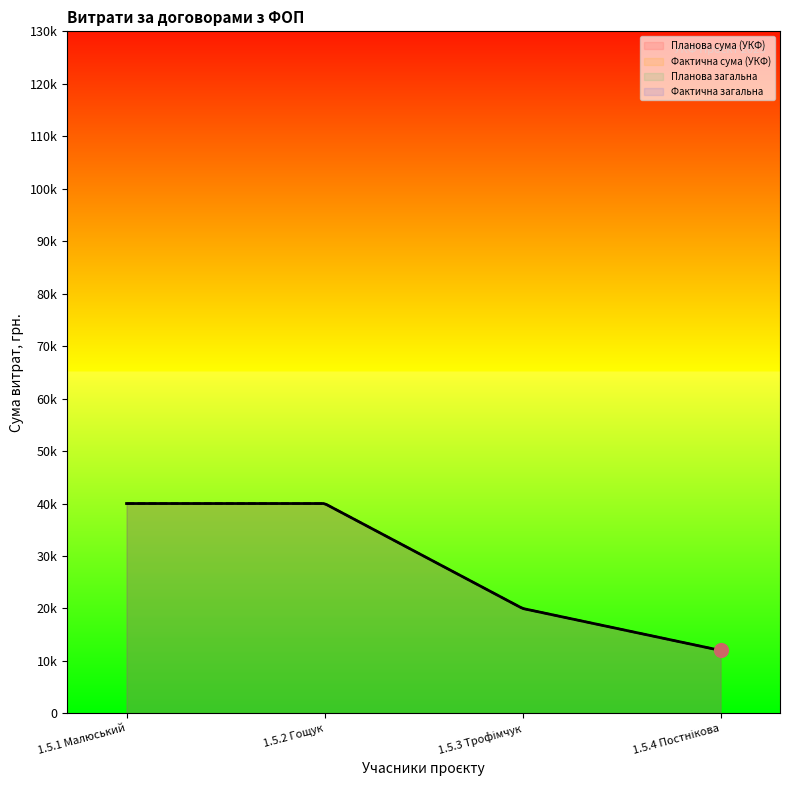

Is the value of Фактична сума (УКФ) at 1.5.4 Постнікова greater than the value of Планова загальна at 1.5.4 Постнікова?

No